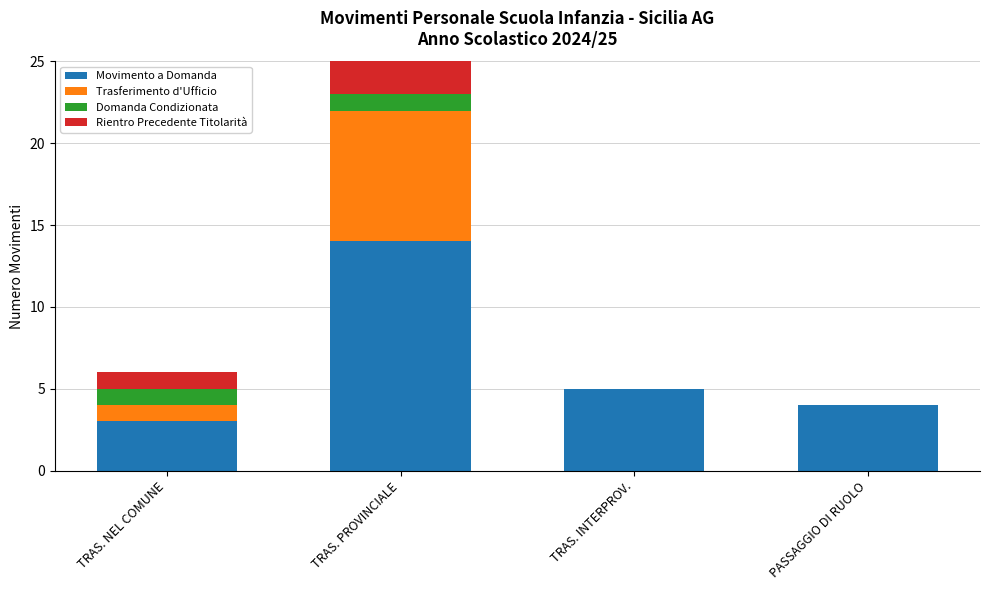

How many series are shown in this chart?

4